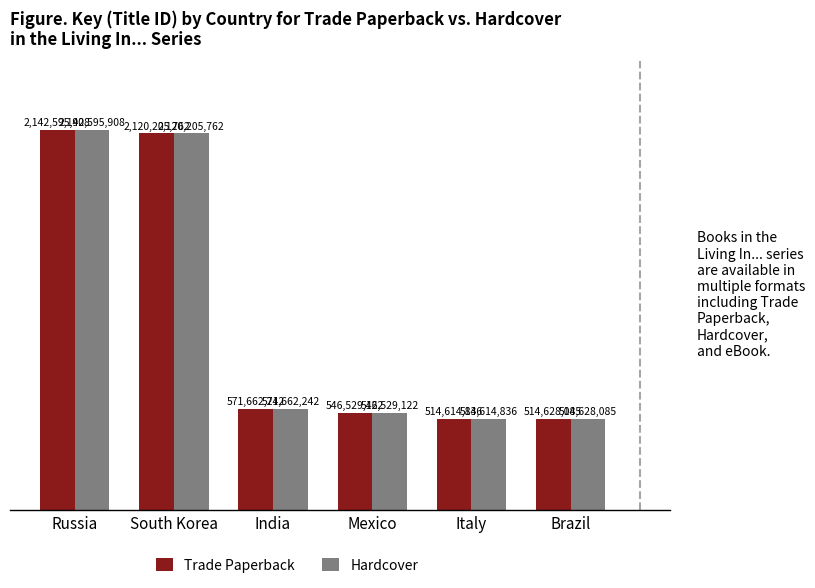

What is the sum of the Hardcover values at Mexico and India?

1118191364